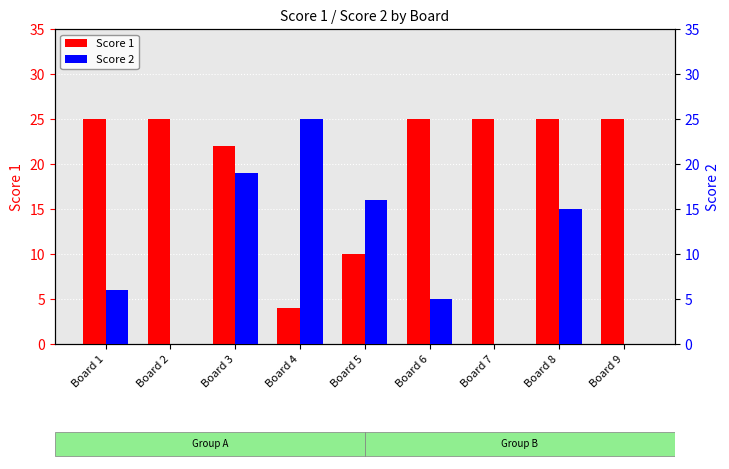

List the series in order of their peak value, highest first.

Score 1, Score 2